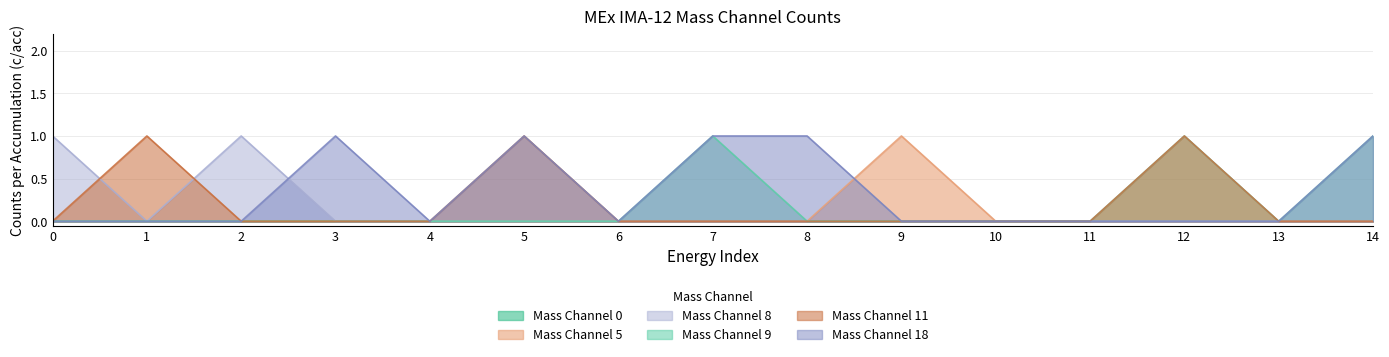

At how many categories does at least one series exceed 0?

10